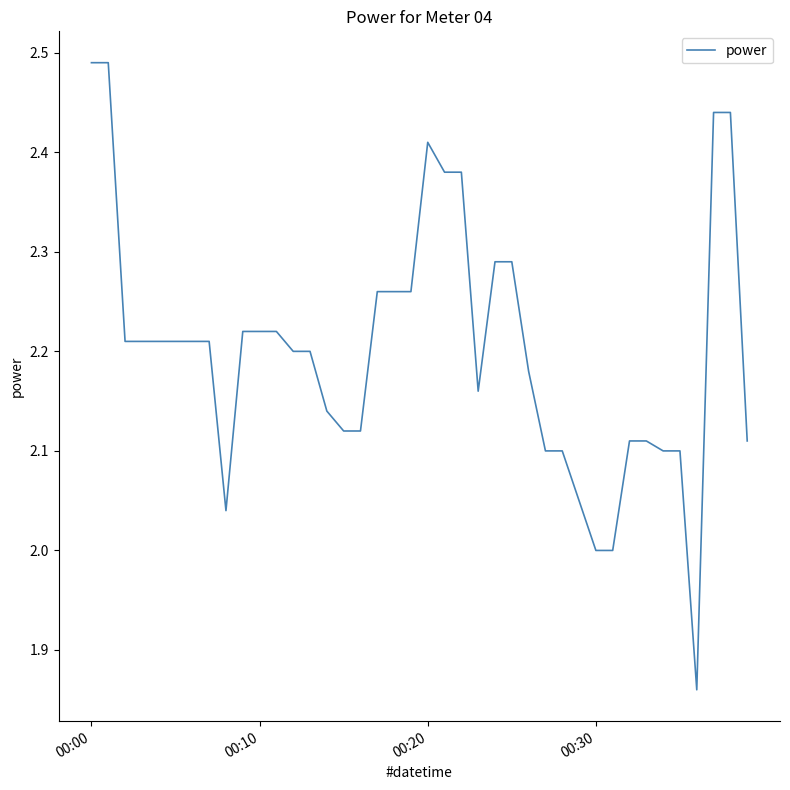

What is the difference between the maximum and minimum values?

0.6